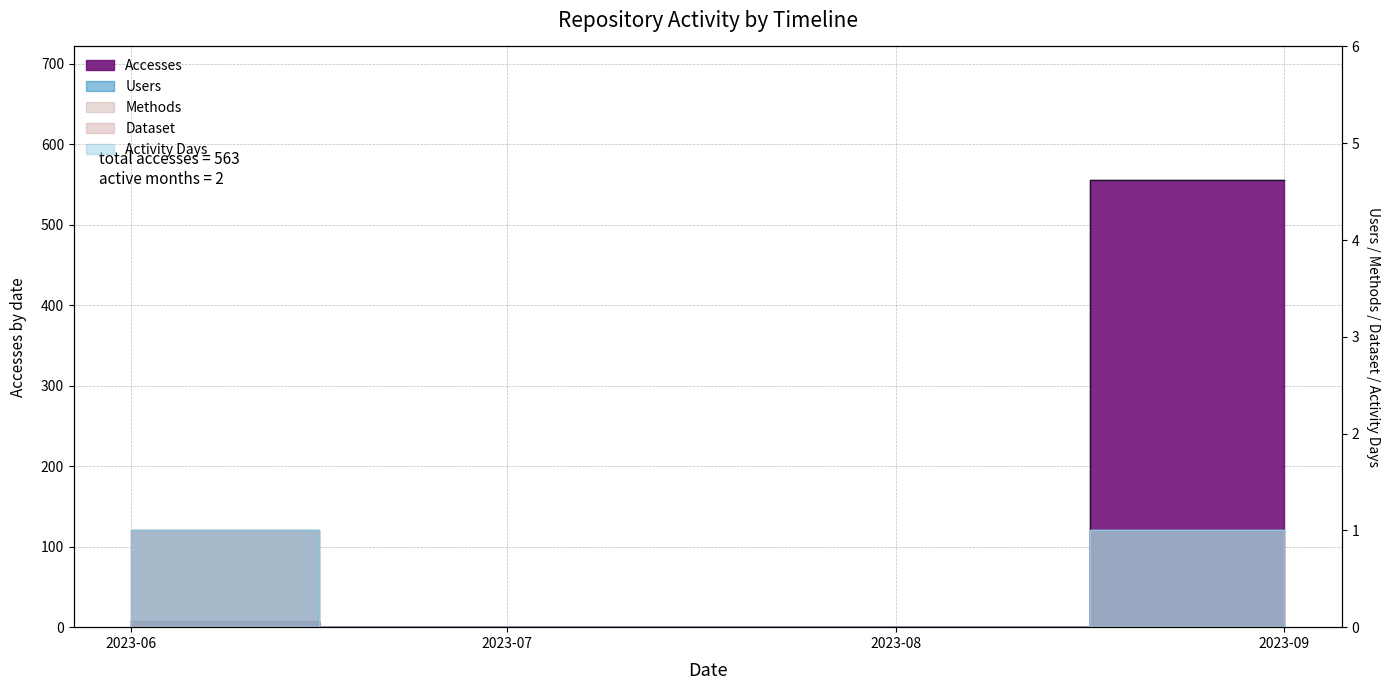

Count the Activity Days values in the range 0 to 1.

4